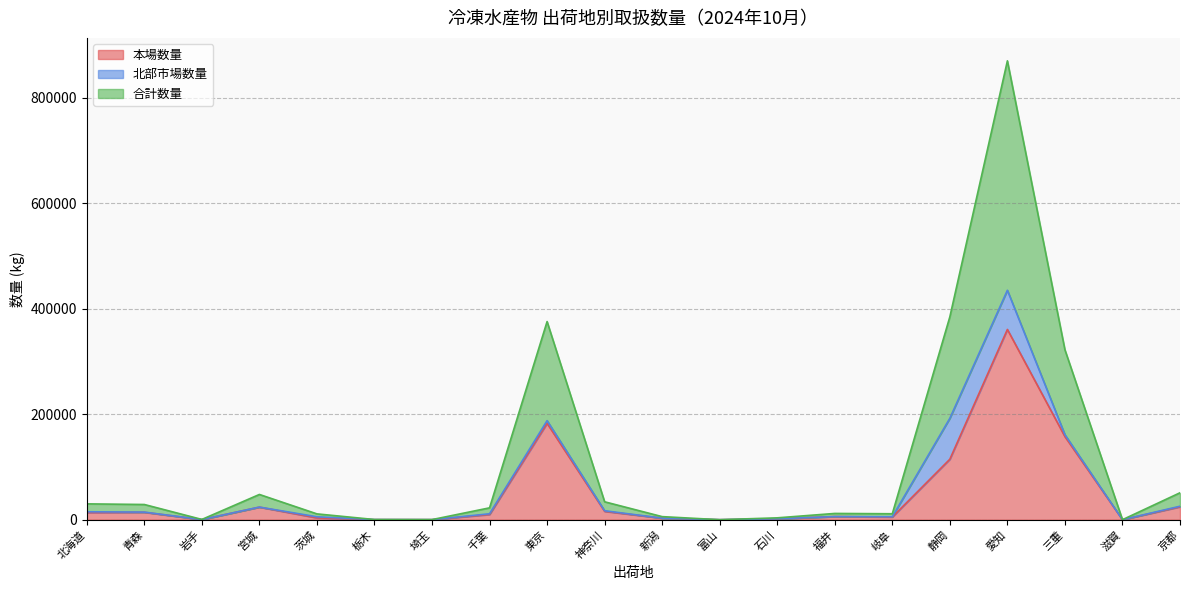

How many data points in 合計数量 are above 11235?

9